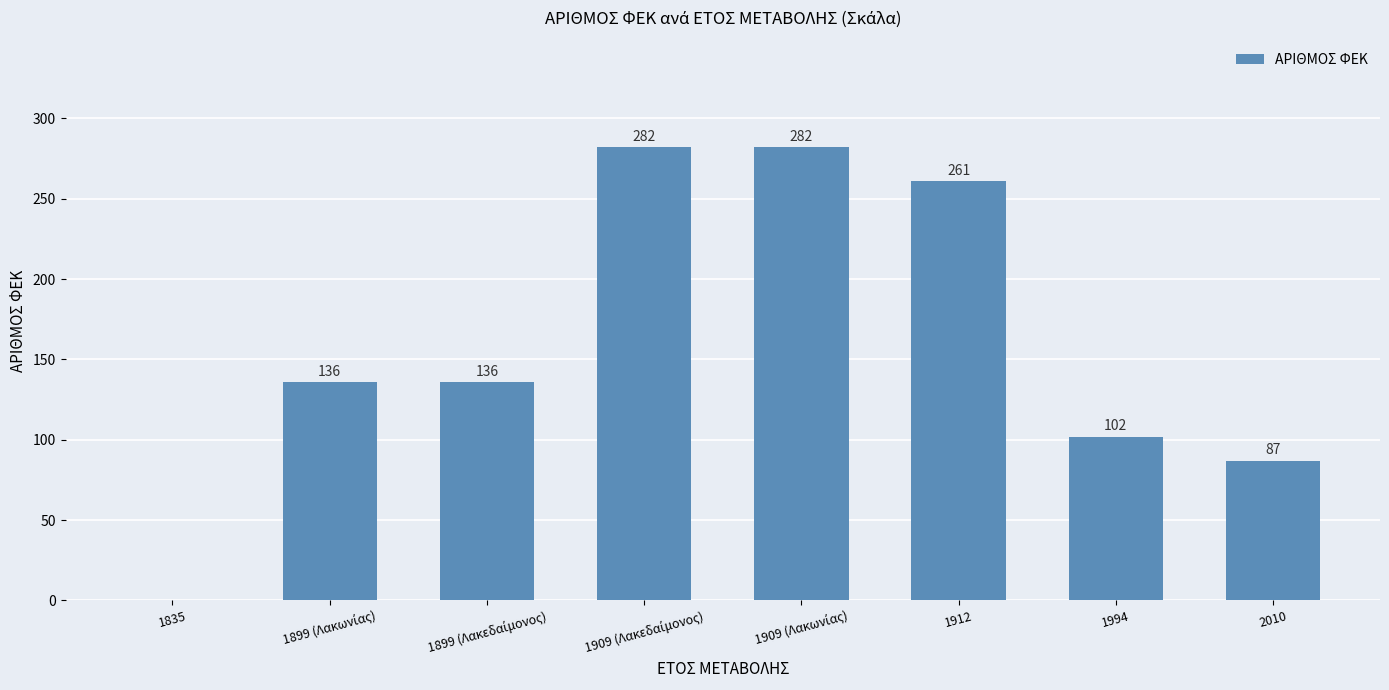

Reading left to right, list all the values displayed in this chart.

0	136	136	282	282	261	102	87